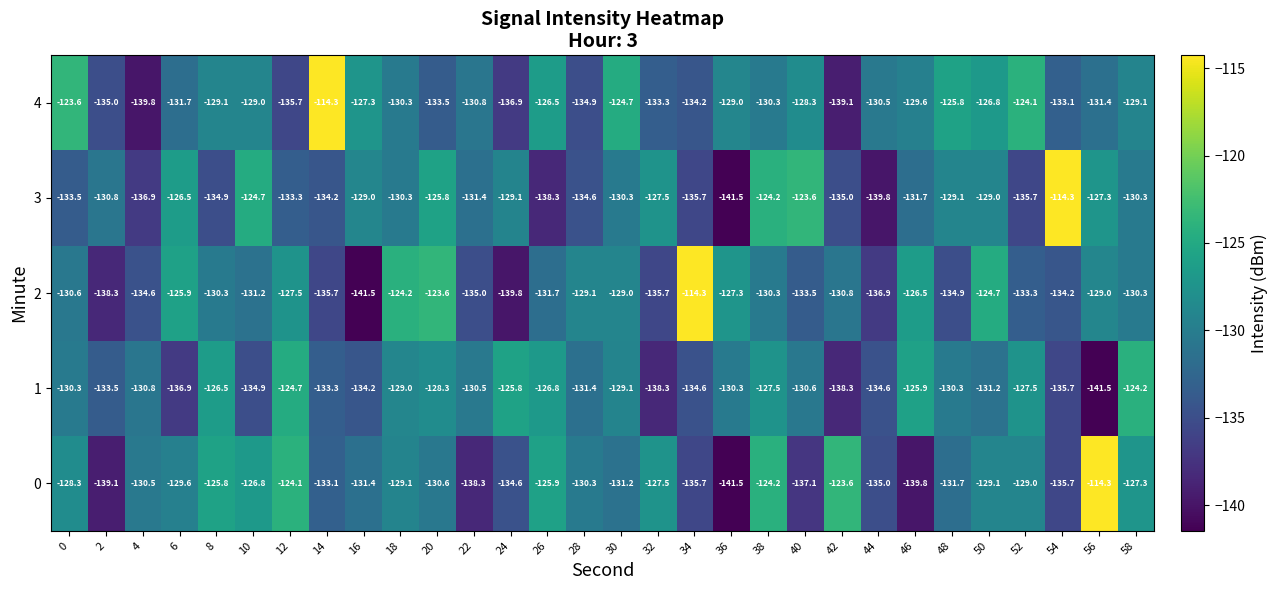

What is the spread (max minus min) of values at 50?

6.5